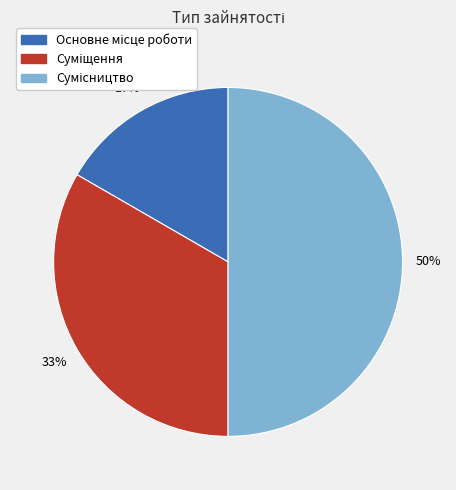

How many segments does this pie chart have?

3